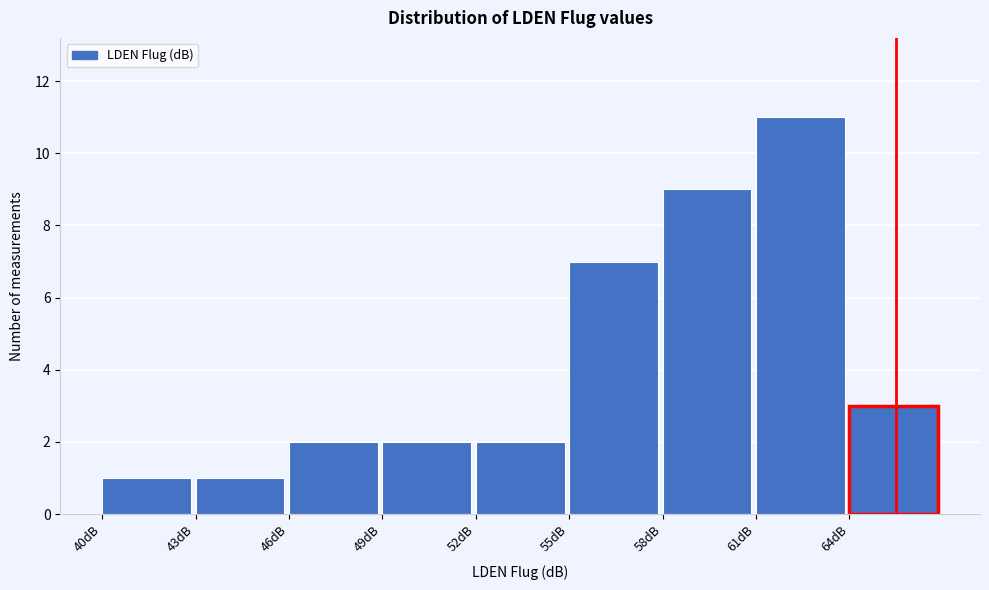

Which range on the x-axis has the tallest bar?

61 to 64